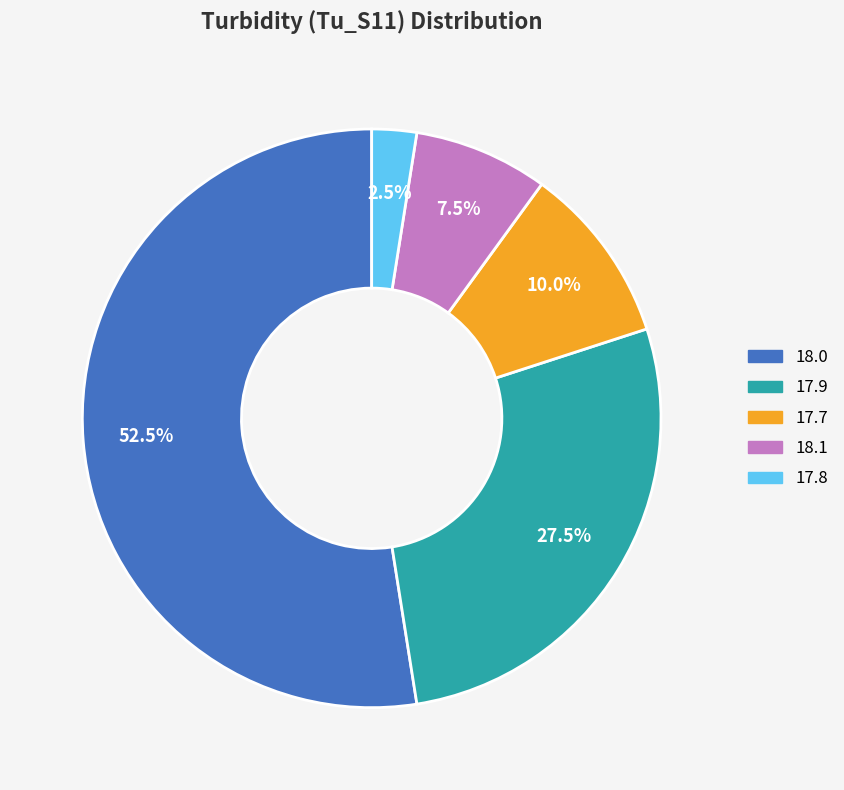

Is there a majority slice in this chart?

Yes